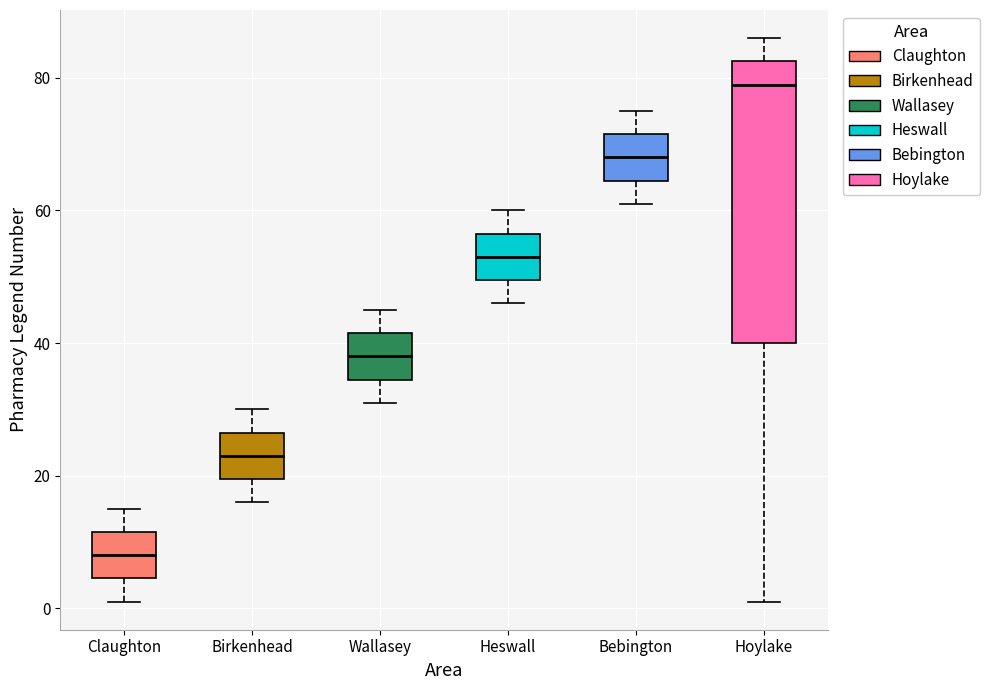

Where is the lower edge of the box for Hoylake on the y-axis? The values are not printed on the chart, so give them approximately, as read against the axis.

40